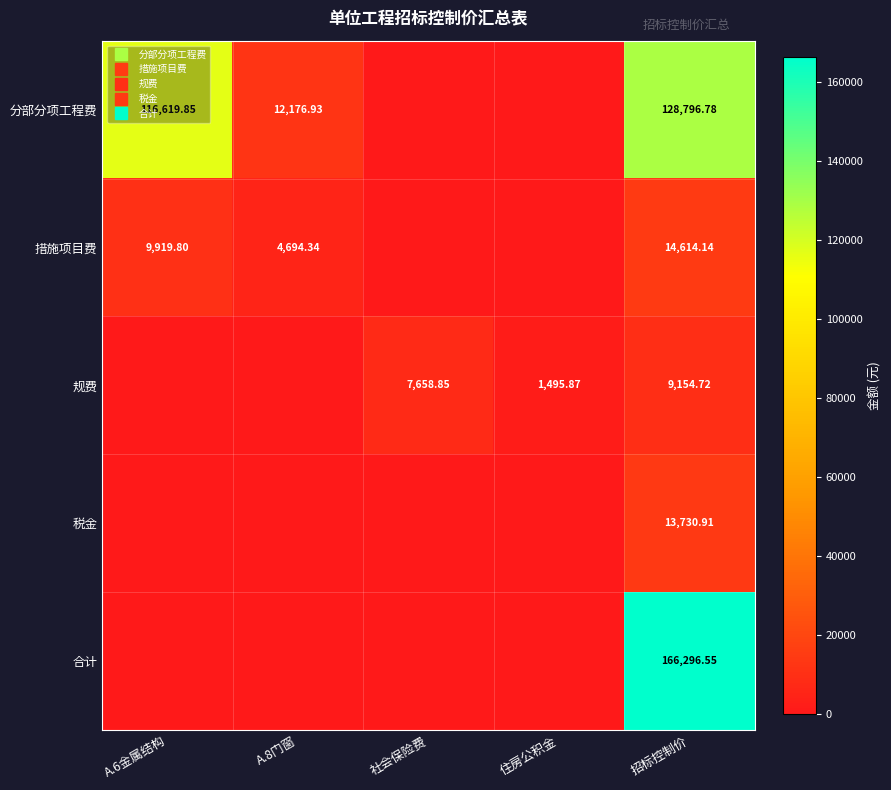

Which has a higher value, A.6金属结构 or 住房公积金?

A.6金属结构